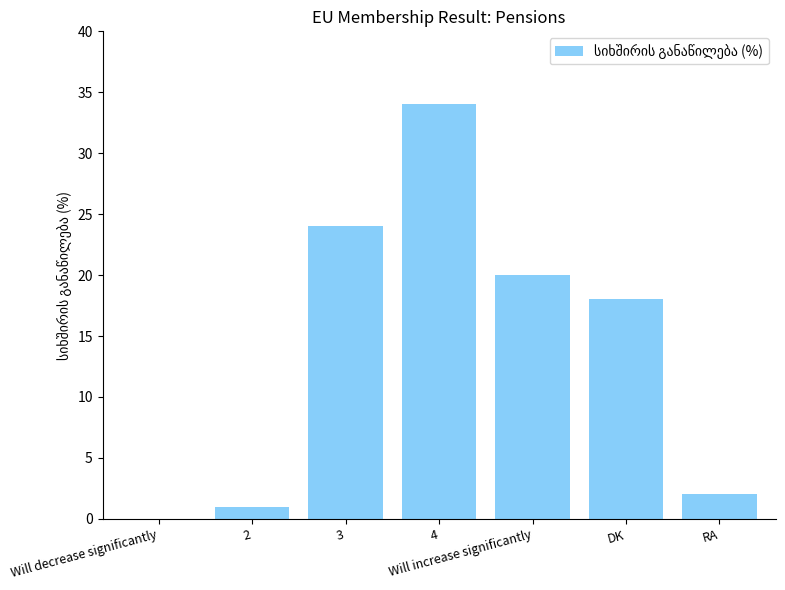

How many series are shown in this chart?

1